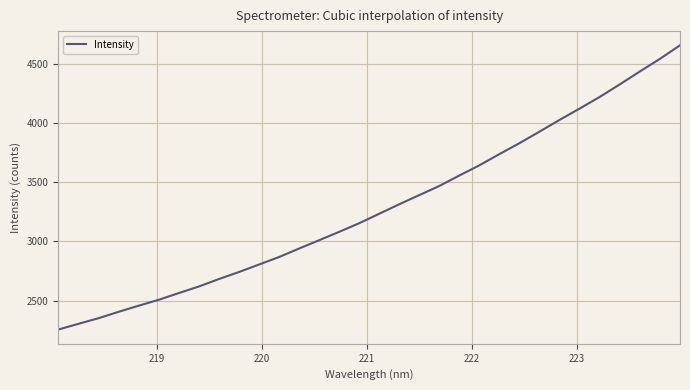

What is the difference between the maximum and minimum values?

2404.7